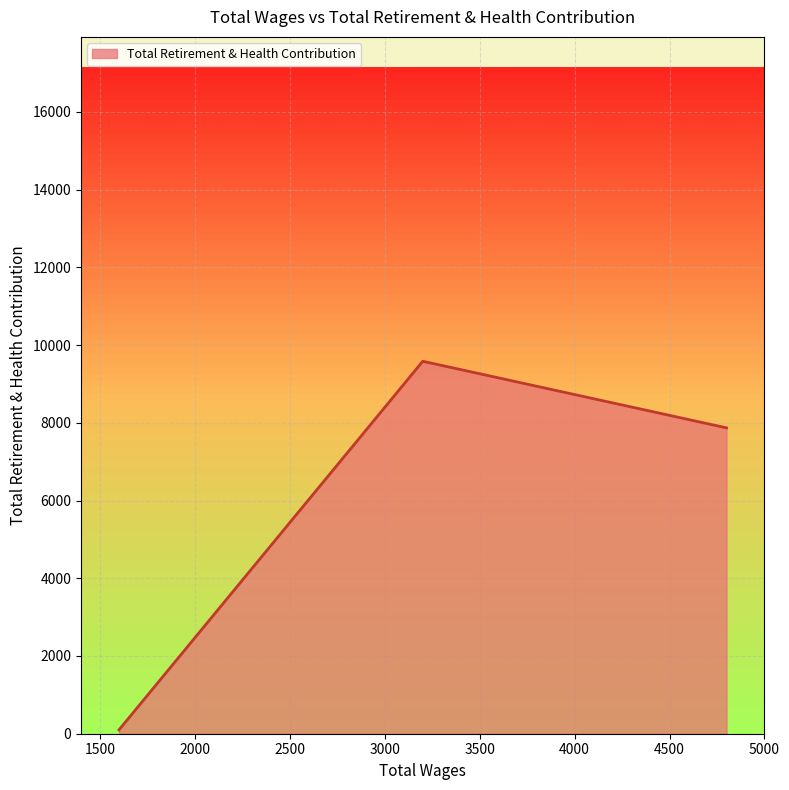

Does the chart display data point markers on the line(s)?

No